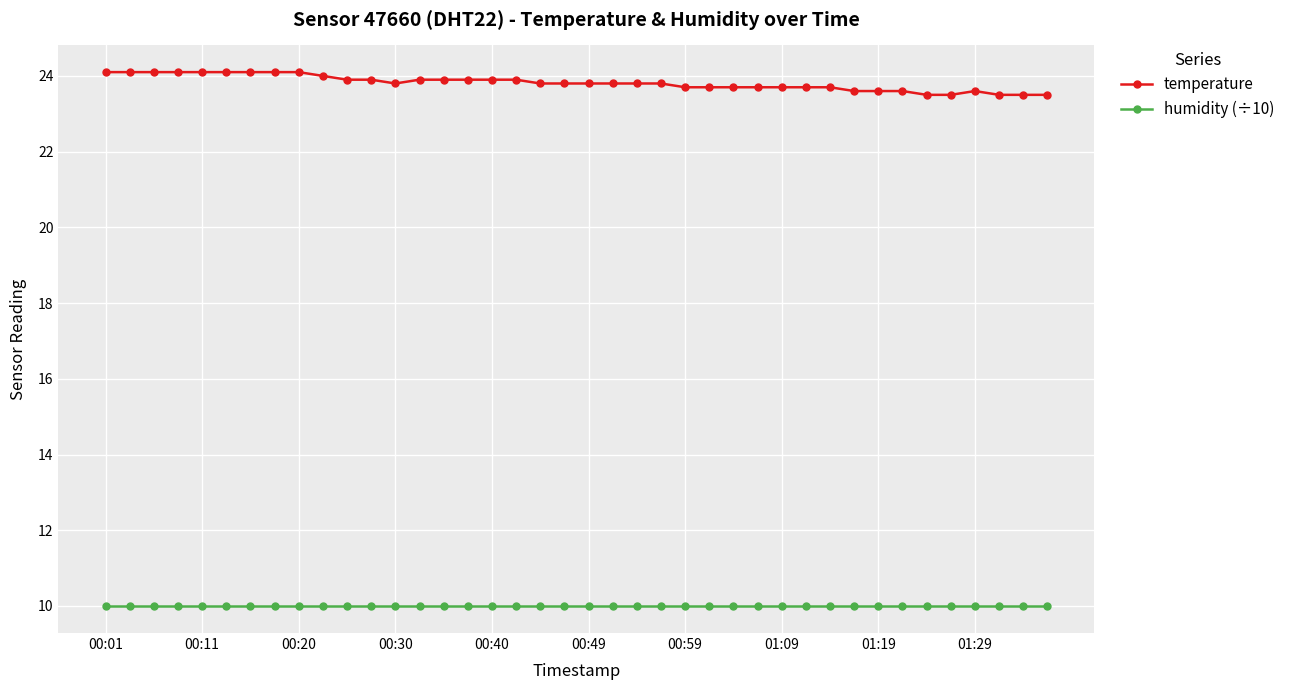

What is the value of the temperature point at the 40th from the left?

23.5